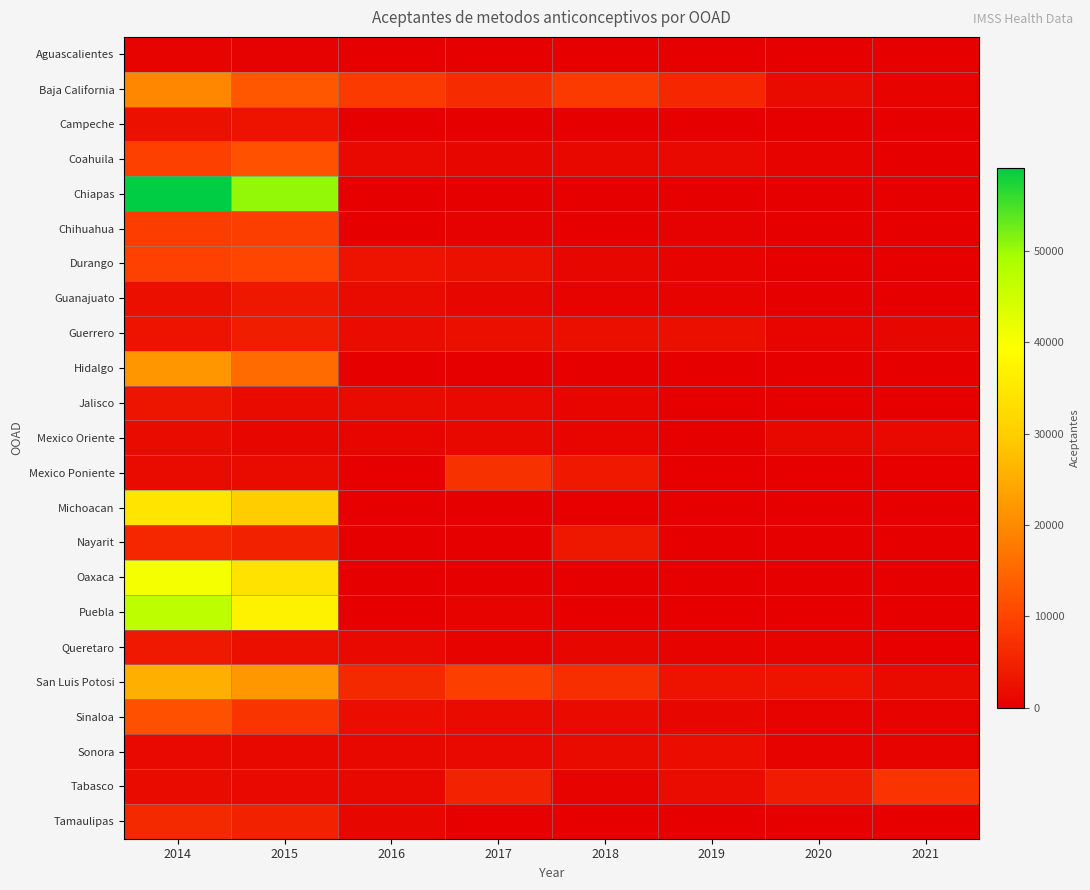

Reading left to right, transcribe all the data shown in this chart.

Aguascalientes: 2014=490	2015=363	2016=0	2017=0	2018=0	2019=46	2020=0	2021=0
Baja California: 2014=19687	2015=12500	2016=8480	2017=6448	2018=8492	2019=5756	2020=1567	2021=693
Campeche: 2014=2484	2015=2819	2016=0	2017=0	2018=0	2019=0	2020=0	2021=0
Coahuila: 2014=9322	2015=11856	2016=1459	2017=1258	2018=1336	2019=1387	2020=468	2021=24
Chiapas: 2014=59107	2015=50547	2016=0	2017=0	2018=0	2019=0	2020=0	2021=0
Chihuahua: 2014=8943	2015=9009	2016=141	2017=443	2018=315	2019=396	2020=43	2021=79
Durango: 2014=9546	2015=10090	2016=2928	2017=2525	2018=1209	2019=709	2020=85	2021=0
Guanajuato: 2014=2412	2015=3416	2016=1710	2017=959	2018=518	2019=621	2020=96	2021=17
Guerrero: 2014=2809	2015=4355	2016=1956	2017=2372	2018=2234	2019=2377	2020=883	2021=941
Hidalgo: 2014=21902	2015=15693	2016=96	2017=46	2018=0	2019=0	2020=5	2021=4
Jalisco: 2014=3072	2015=1808	2016=1752	2017=1423	2018=921	2019=0	2020=0	2021=10
Mexico Oriente: 2014=1534	2015=1210	2016=877	2017=1330	2018=888	2019=275	2020=1298	2021=1425
Mexico Poniente: 2014=1649	2015=1655	2016=0	2017=7258	2018=3751	2019=0	2020=0	2021=2
Michoacan: 2014=34274	2015=29803	2016=11	2017=33	2018=35	2019=14	2020=16	2021=19
Nayarit: 2014=5817	2015=5079	2016=80	2017=10	2018=3387	2019=100	2020=335	2021=14
Oaxaca: 2014=40350	2015=33874	2016=144	2017=75	2018=0	2019=0	2020=0	2021=0
Puebla: 2014=46962	2015=36857	2016=45	2017=593	2018=322	2019=38	2020=8	2021=85
Queretaro: 2014=3603	2015=2256	2016=1471	2017=530	2018=995	2019=754	2020=690	2021=132
San Luis Potosi: 2014=25440	2015=22062	2016=6023	2017=9112	2018=6988	2019=2783	2020=2848	2021=1528
Sinaloa: 2014=11717	2015=7694	2016=2159	2017=1820	2018=1794	2019=1219	2020=789	2021=704
Sonora: 2014=1481	2015=1353	2016=1358	2017=1406	2018=1630	2019=2043	2020=728	2021=659
Tabasco: 2014=1735	2015=1485	2016=1280	2017=5164	2018=719	2019=1913	2020=4121	2021=7722
Tamaulipas: 2014=6063	2015=4927	2016=991	2017=268	2018=215	2019=0	2020=3	2021=4